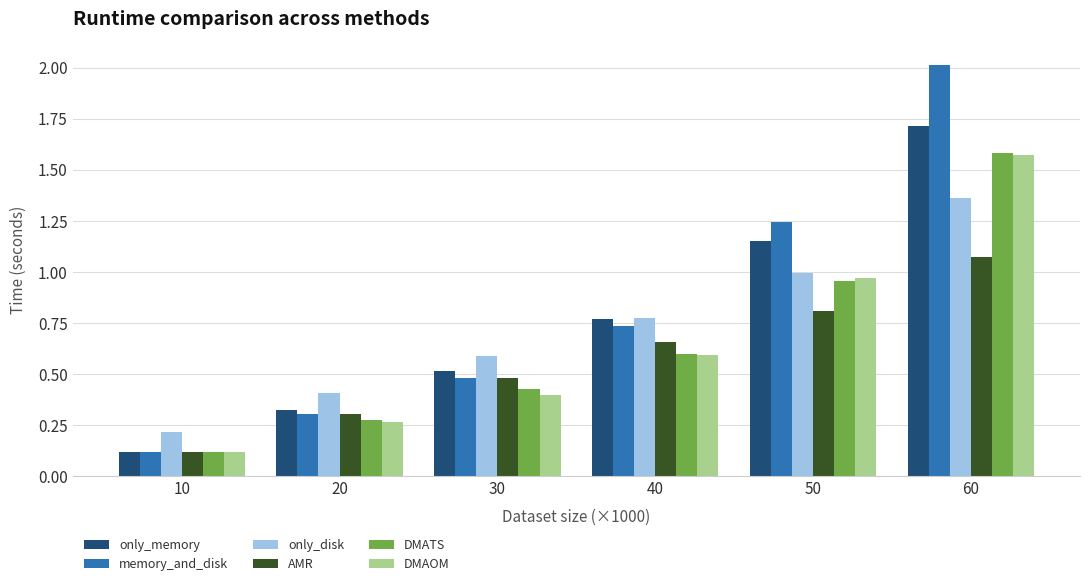

Is it true that only_disk equals 0.2 at 10?

True